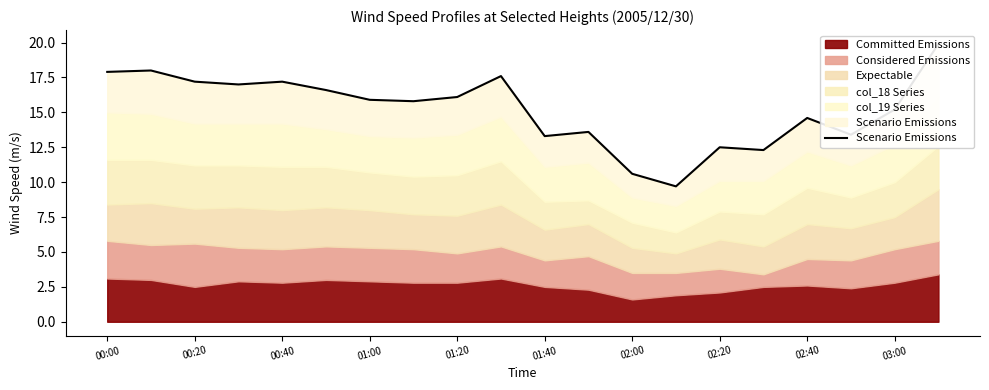

What is the average value?

15.2